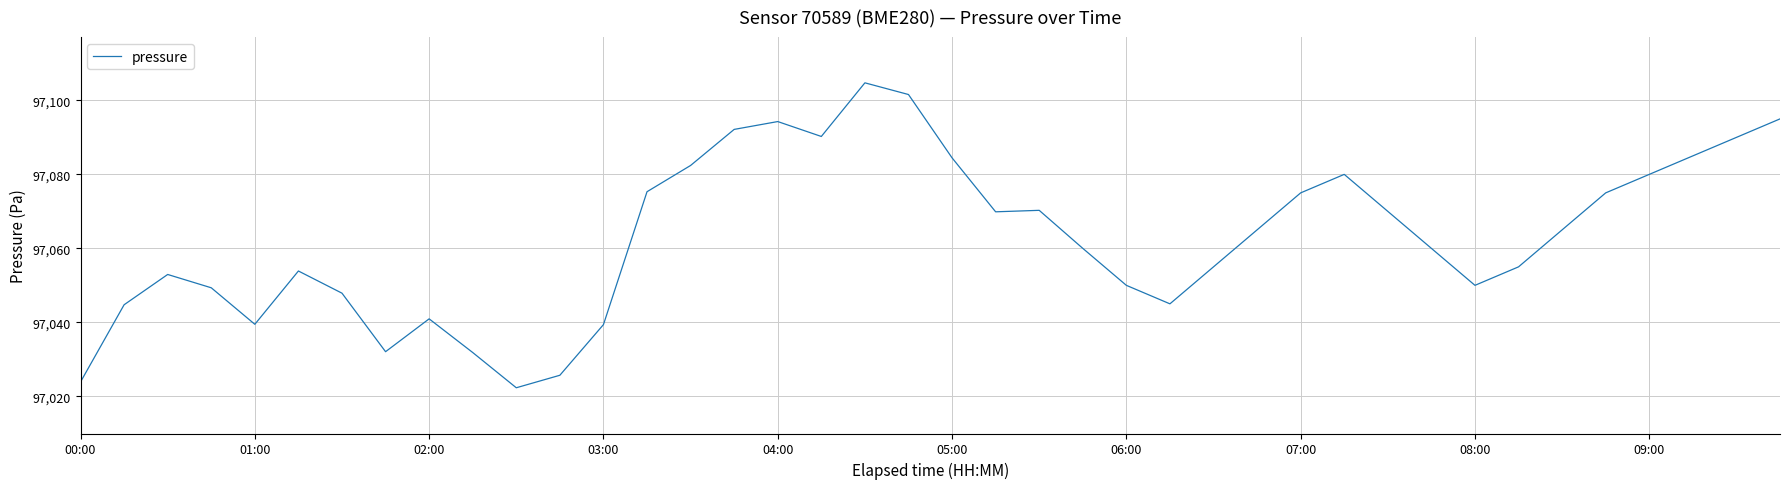

What is the difference between the maximum and minimum values?

82.4